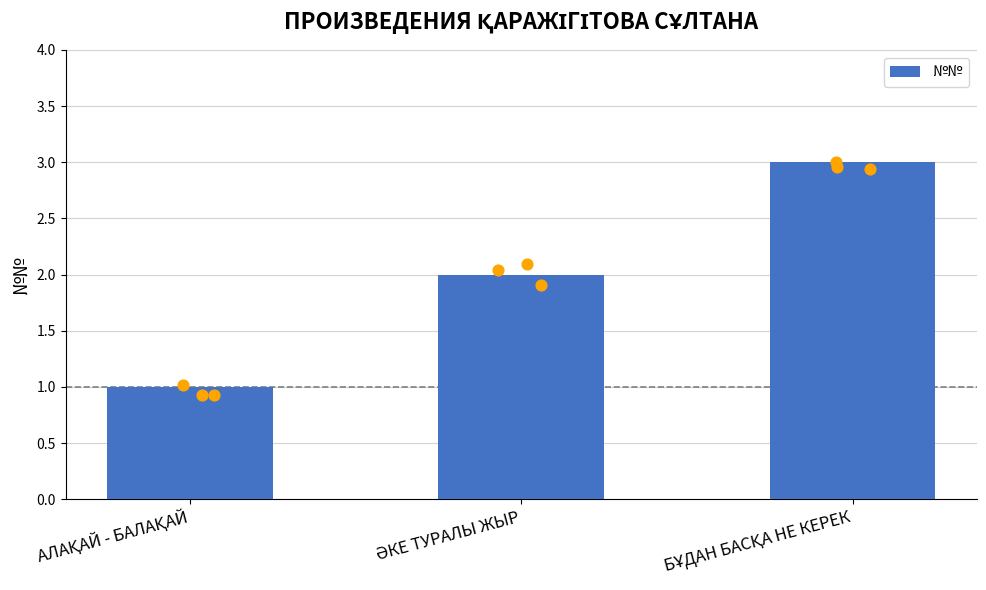

Between ӘКЕ ТУРАЛЫ ЖЫР and АЛАҚАЙ - БАЛАҚАЙ, which is larger?

ӘКЕ ТУРАЛЫ ЖЫР